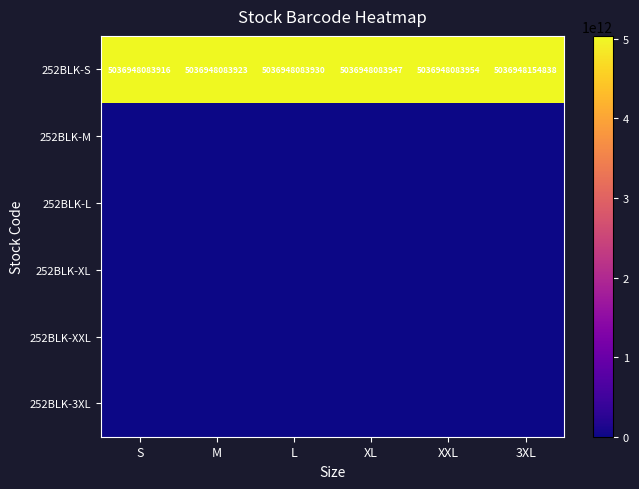

What is the difference between the maximum and minimum values in the 252BLK-S series?

70922